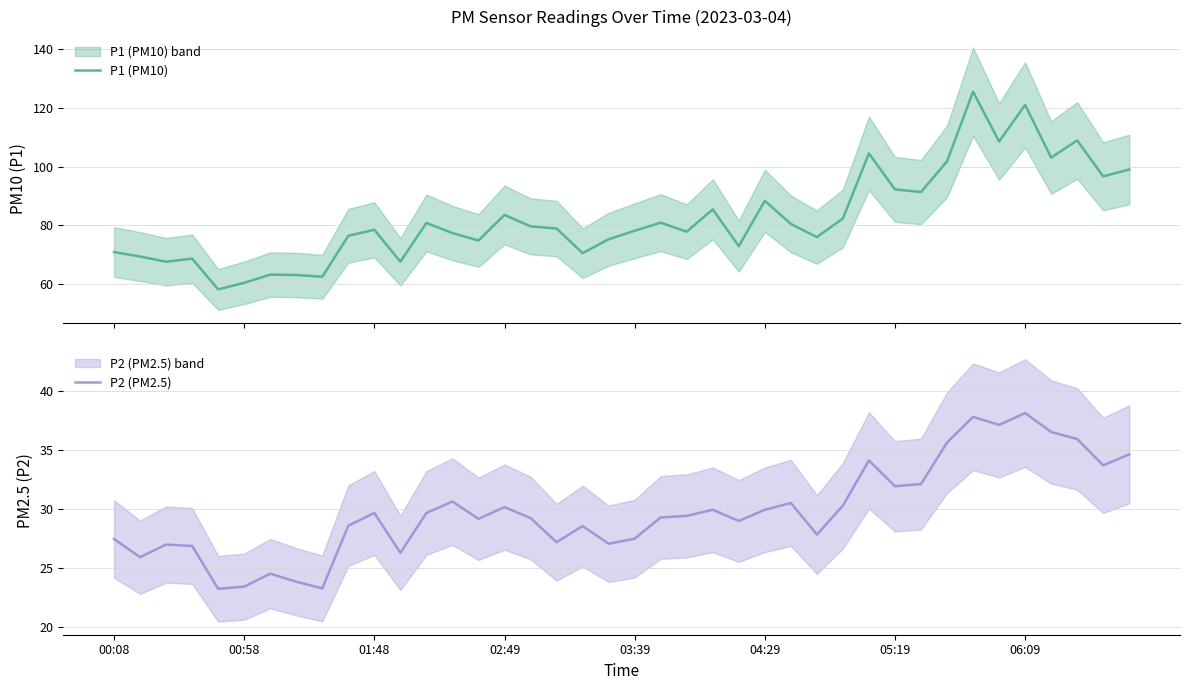

What is the lowest value of the P1 (PM10) series?

58.1